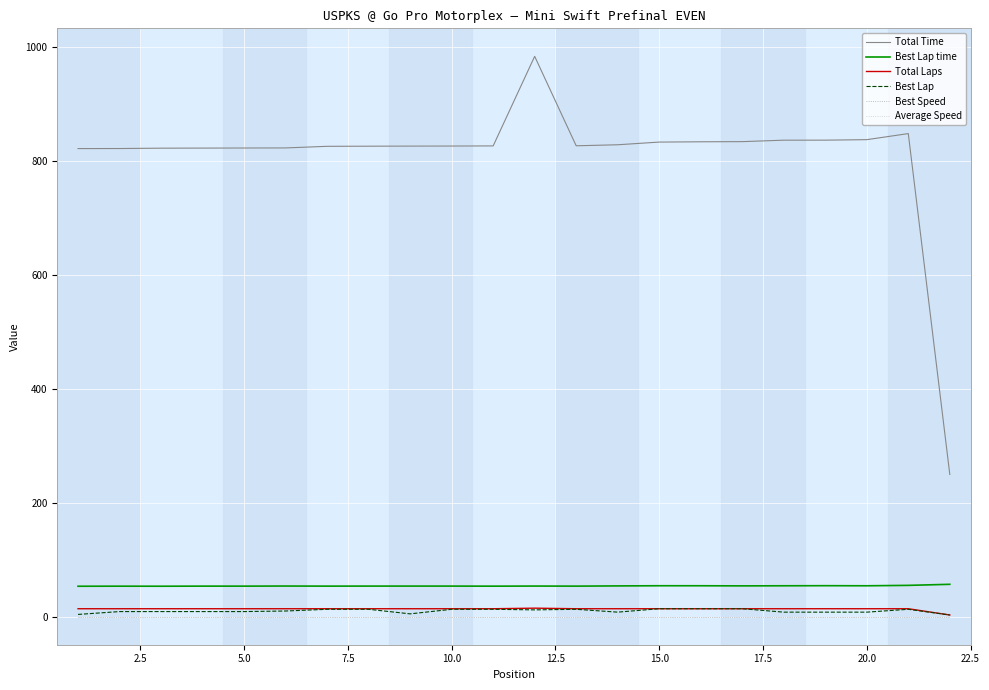

What is the greatest value displayed?

983.7